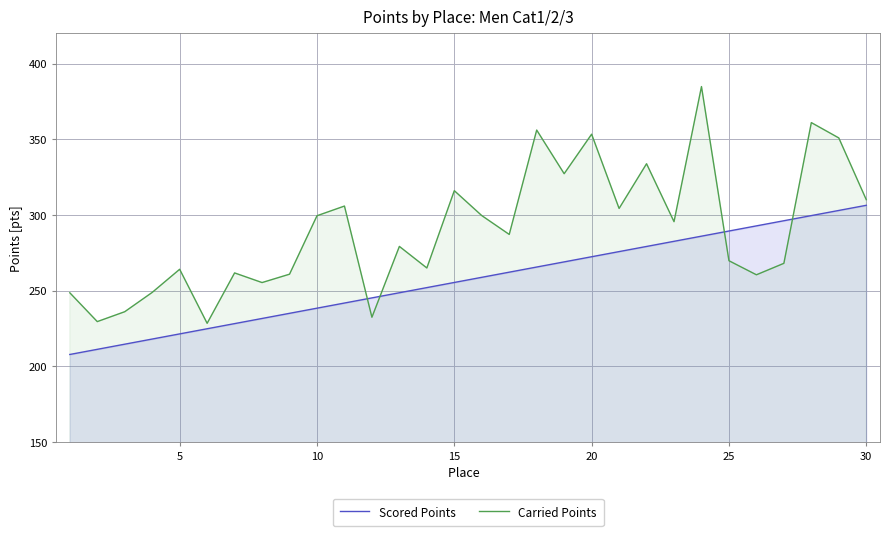

What is the minimum value for Scored Points?

207.8